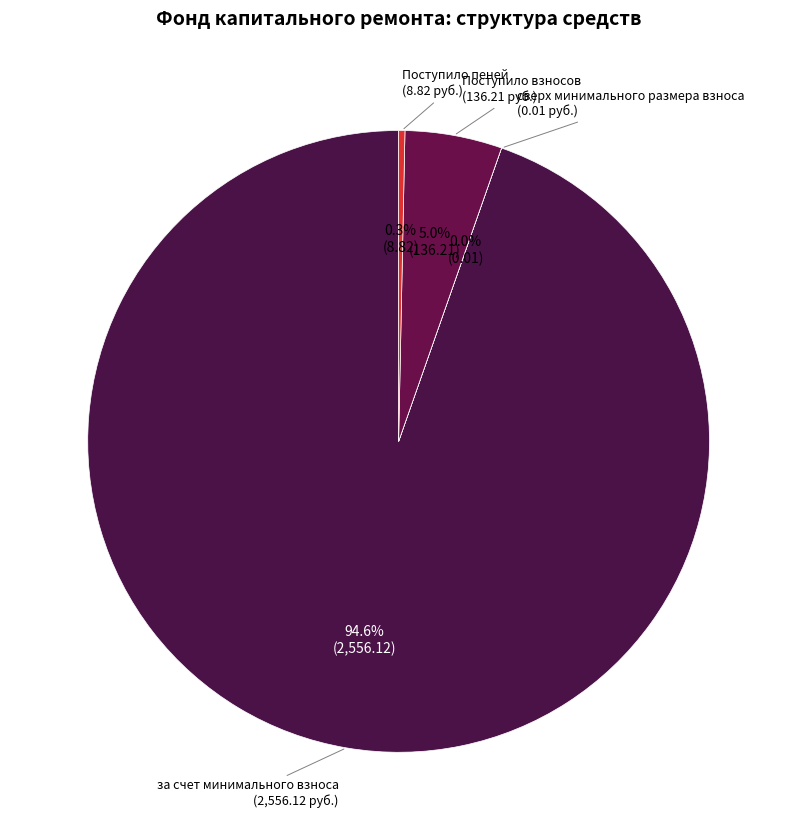

Combined, what portion of the pie is за счет минимального взноса and Поступило пеней?

95.0%